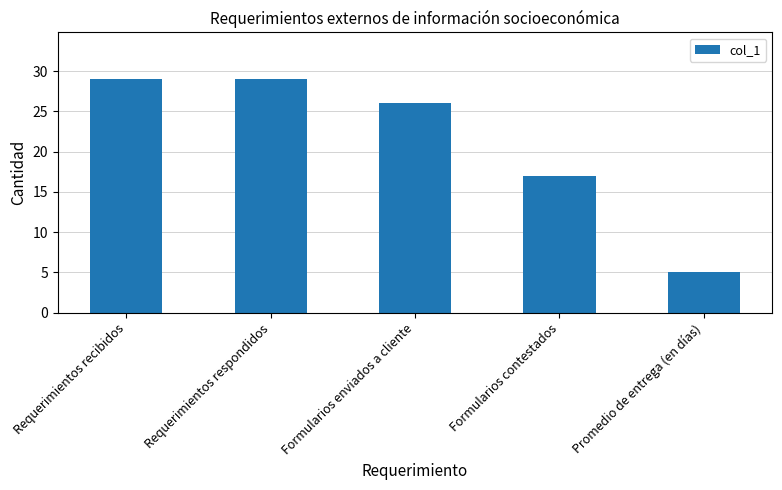

Read the value at Formularios enviados a cliente.

26